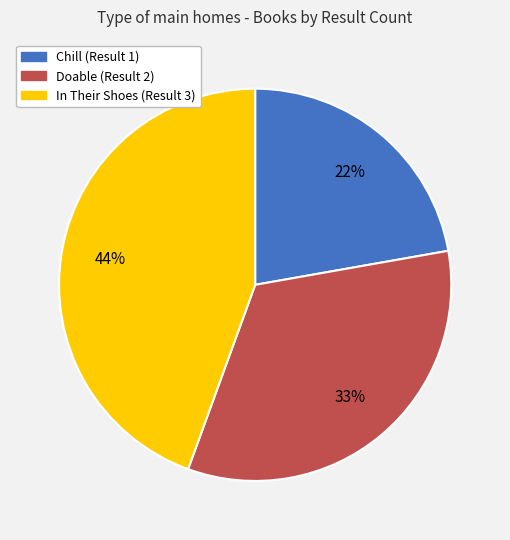

To the nearest percent, what is the average slice percentage?

33%